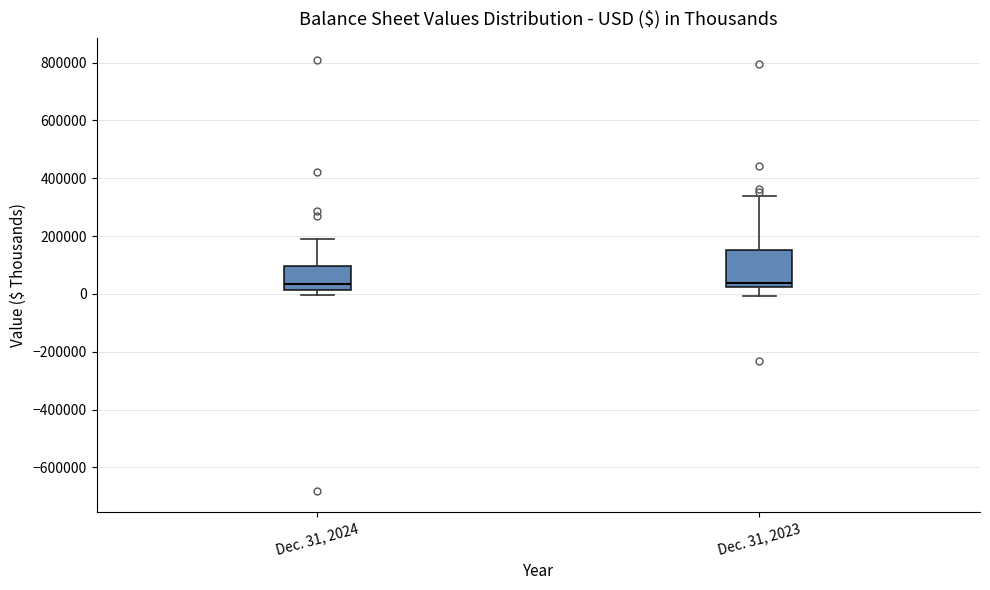

Where does the lower whisker of the box for Dec. 31, 2023 end on the y-axis? The values are not printed on the chart, so give them approximately, as read against the axis.

0